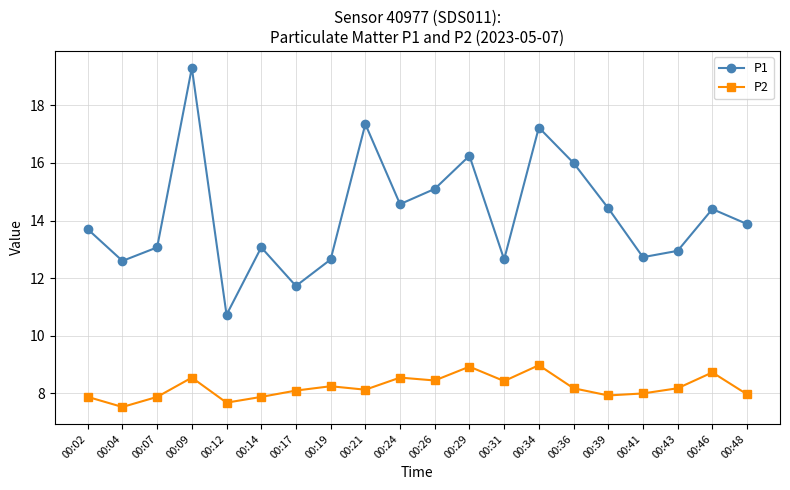

What is the sum of all P1 values?

284.4